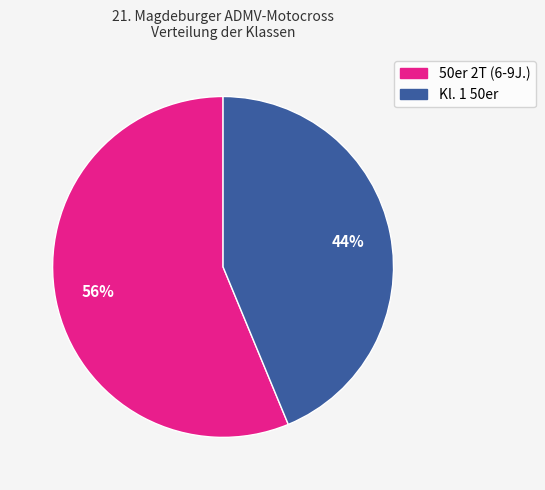

Which has a higher value, 50er 2T (6-9J.) or Kl. 1 50er?

50er 2T (6-9J.)